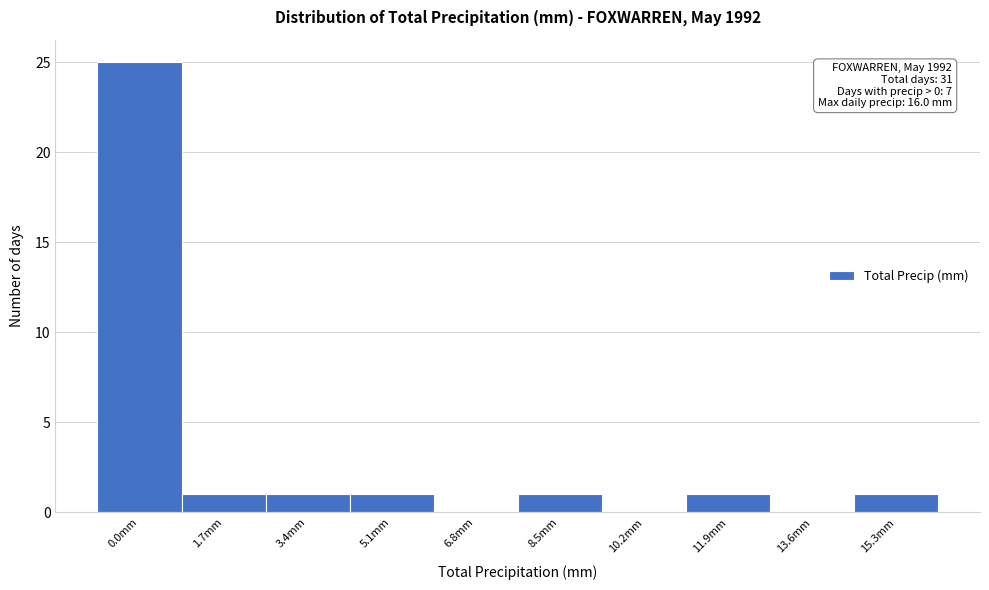

Reading left to right, extract all data points from this chart.

0.0mm=25	1.7mm=1	3.4mm=1	5.1mm=1	6.8mm=0	8.5mm=1	10.2mm=0	11.9mm=1	13.6mm=0	15.3mm=1